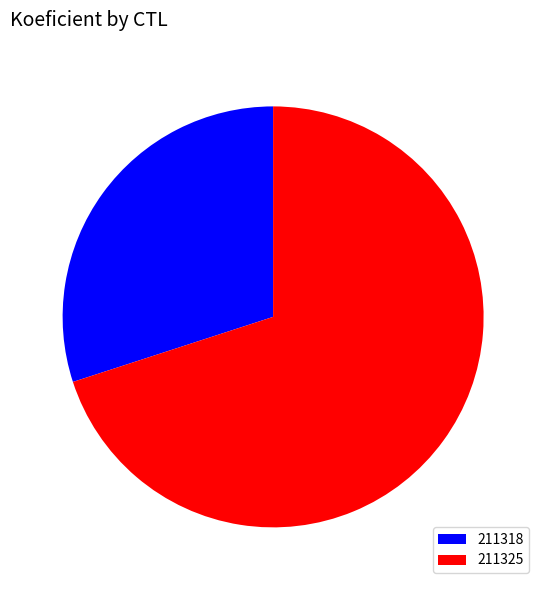

Do 211318 and 211325 together represent more than half of the pie?

Yes